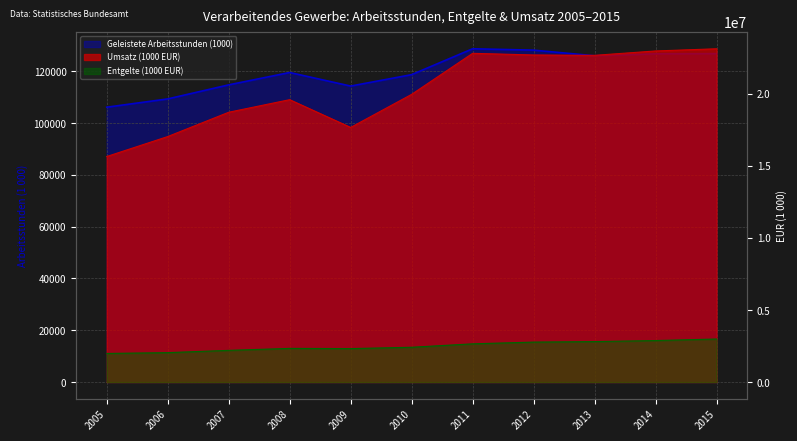

True or false: Geleistete Arbeitsstunden (1000) and Entgelte (1000 EUR) cross at least once.

False